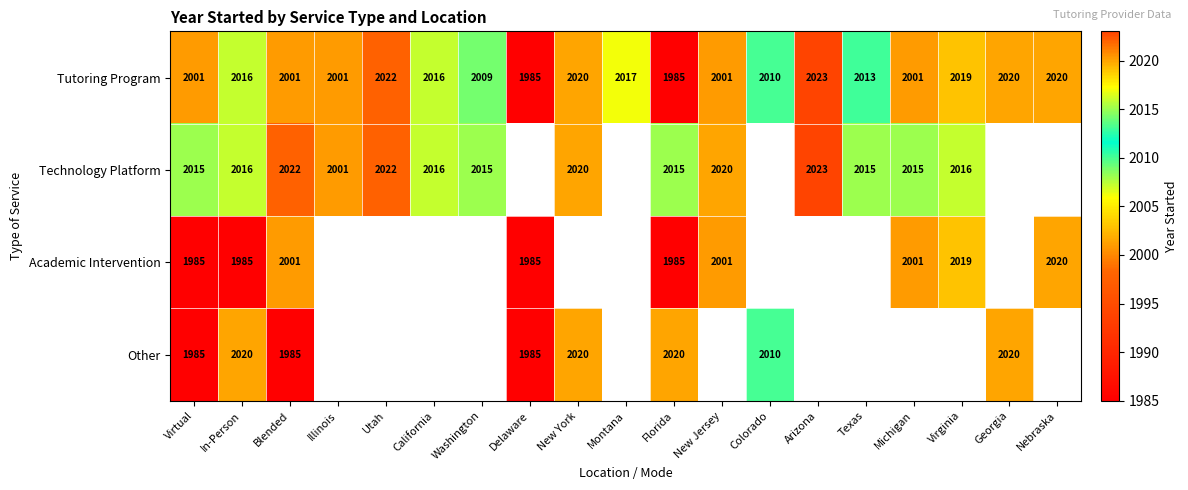

At how many categories does at least one series exceed 1995?

18